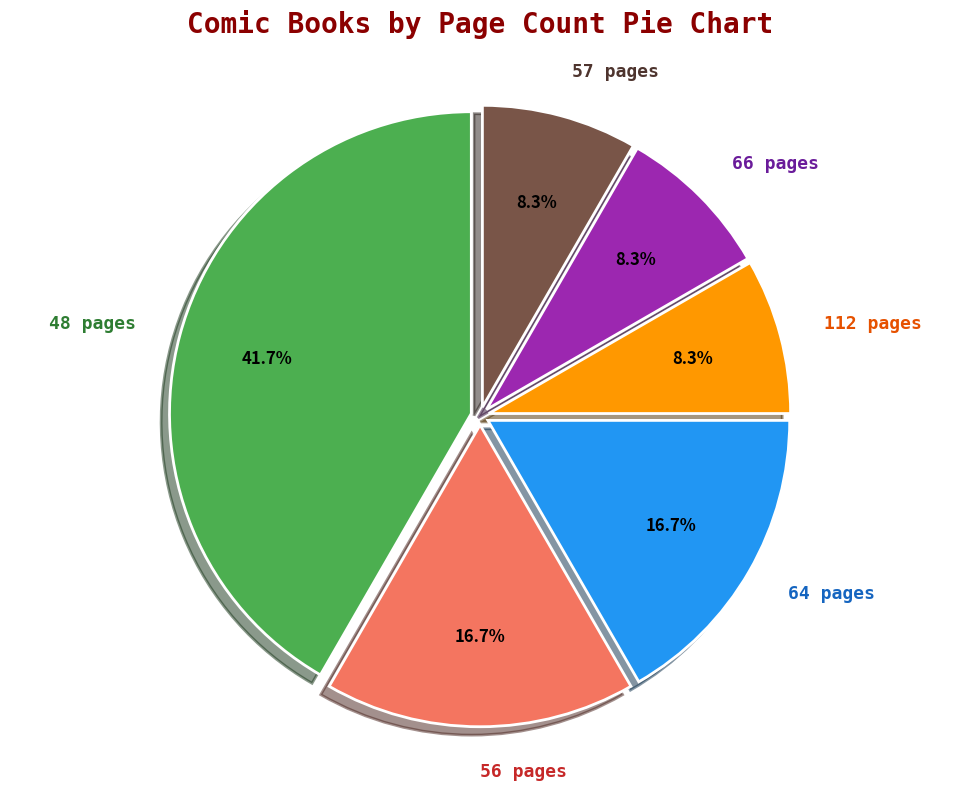

Approximately how many times larger is the value at 112 pages compared to 56 pages?

0.5